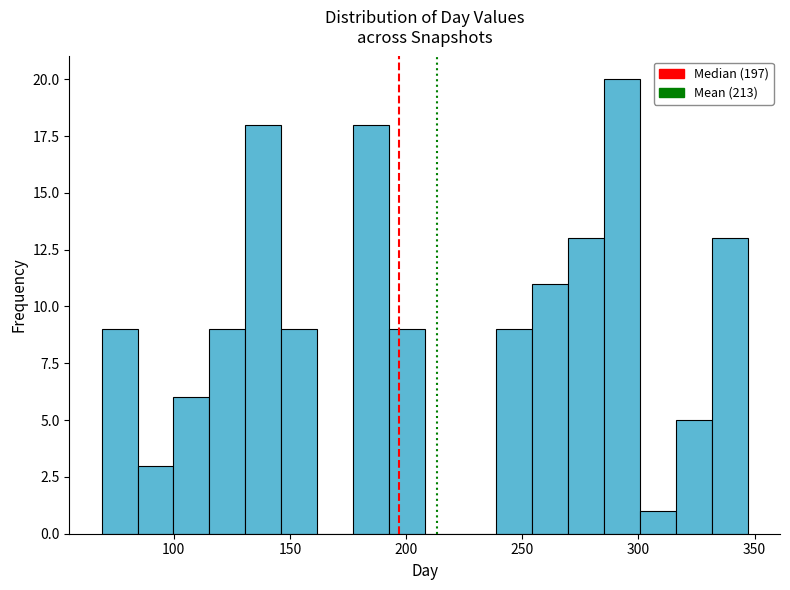

Around what value on the x-axis is the tallest bar? Give the approximate position of its centre, as read against the axis.

295